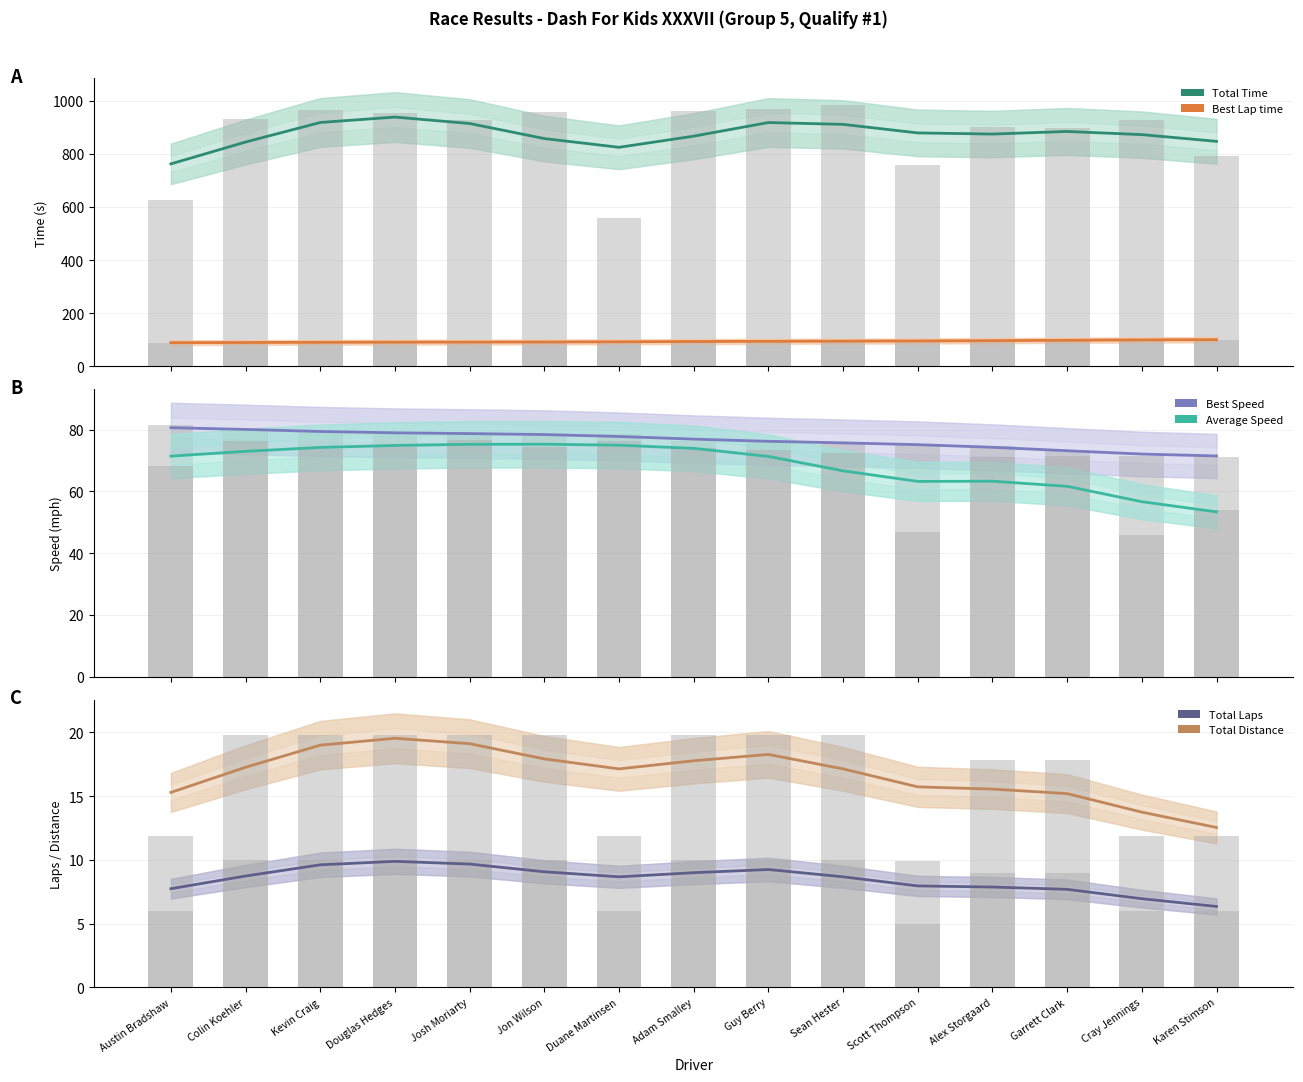

Reading left to right, what are all the values shown in this chart?

Total Time: 626.7	932.6	965.5	955.7	929.7	957.6	560.3	960.6	970.8	983.9	758.9	901.2	896.3	928.1	792.7
Best Lap time: 87.5	89.1	90.0	90.3	90.5	90.5	90.7	93.4	93.6	93.8	94.5	95.4	97.0	99.8	100.1
Best Speed: 81.3	79.9	79.1	78.8	78.7	78.6	78.5	76.2	76.1	75.8	75.3	74.6	73.4	71.3	71.1
Average Speed: 68.1	76.3	73.7	74.5	76.6	74.3	76.2	74.1	73.3	72.3	46.9	71.1	71.5	46.0	53.9
Total Laps: 6.0	10.0	10.0	10.0	10.0	10.0	6.0	10.0	10.0	10.0	5.0	9.0	9.0	6.0	6.0
Total Distance: 11.9	19.8	19.8	19.8	19.8	19.8	11.9	19.8	19.8	19.8	9.9	17.8	17.8	11.9	11.9